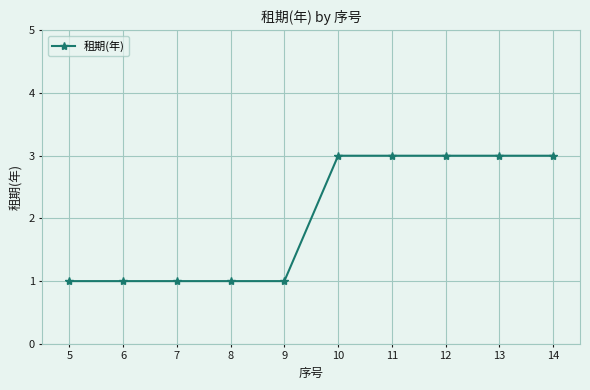

What is the sum of the values at 5 and 7?

2